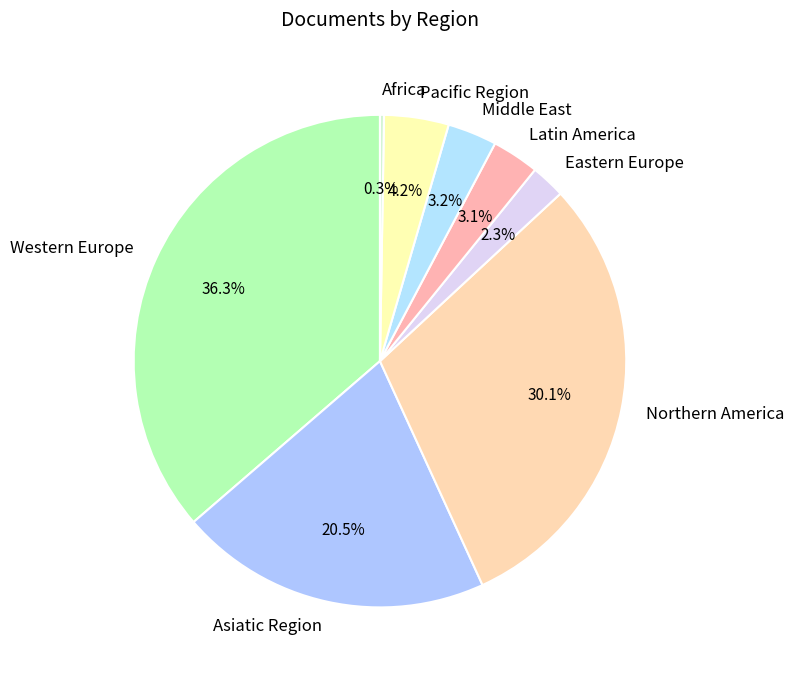

Which slice is the largest?

Western Europe